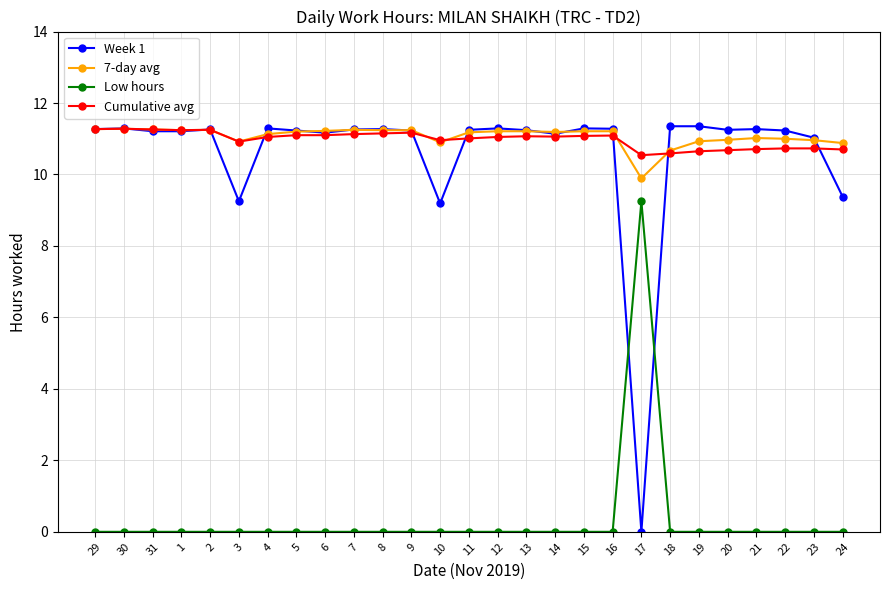

What is the value of the Cumulative avg point at the 8th from the left?

11.1